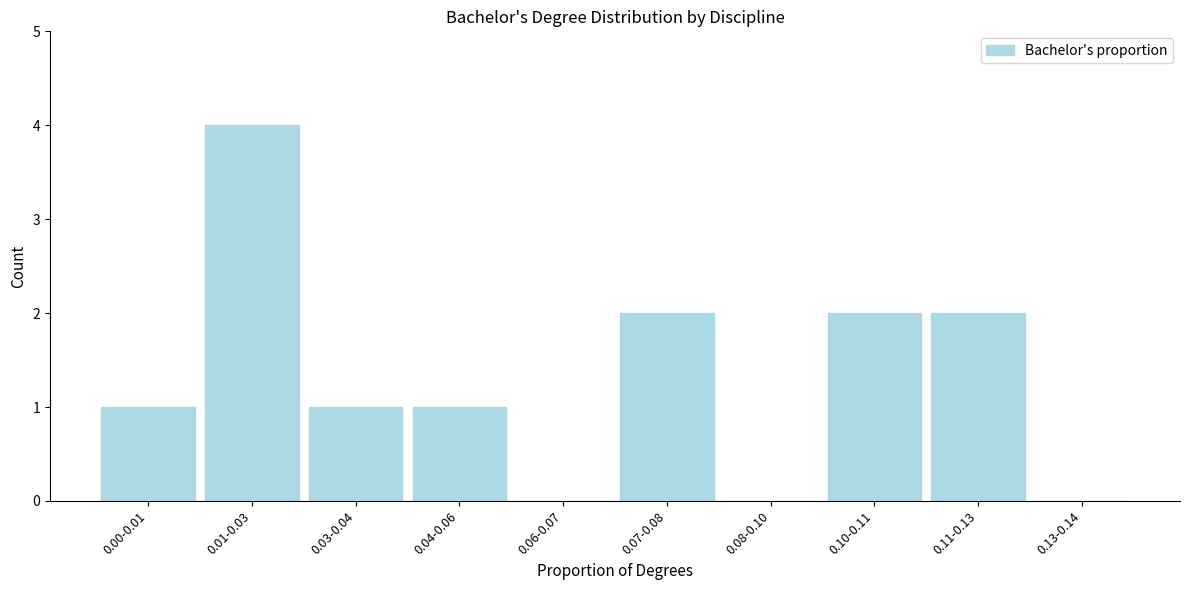

Is it true that the value at 0.00-0.01 is 1?

True